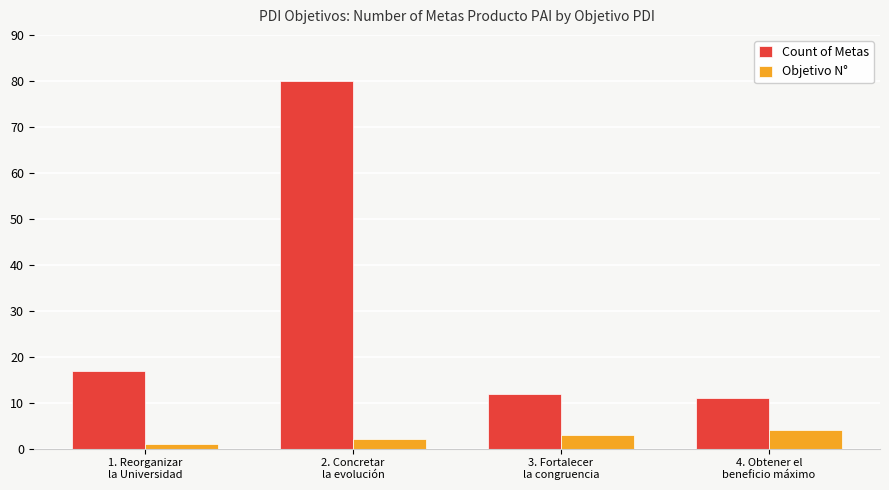

The value of Count of Metas at 4. Obtener el
beneficio máximo is 15. True or false?

False